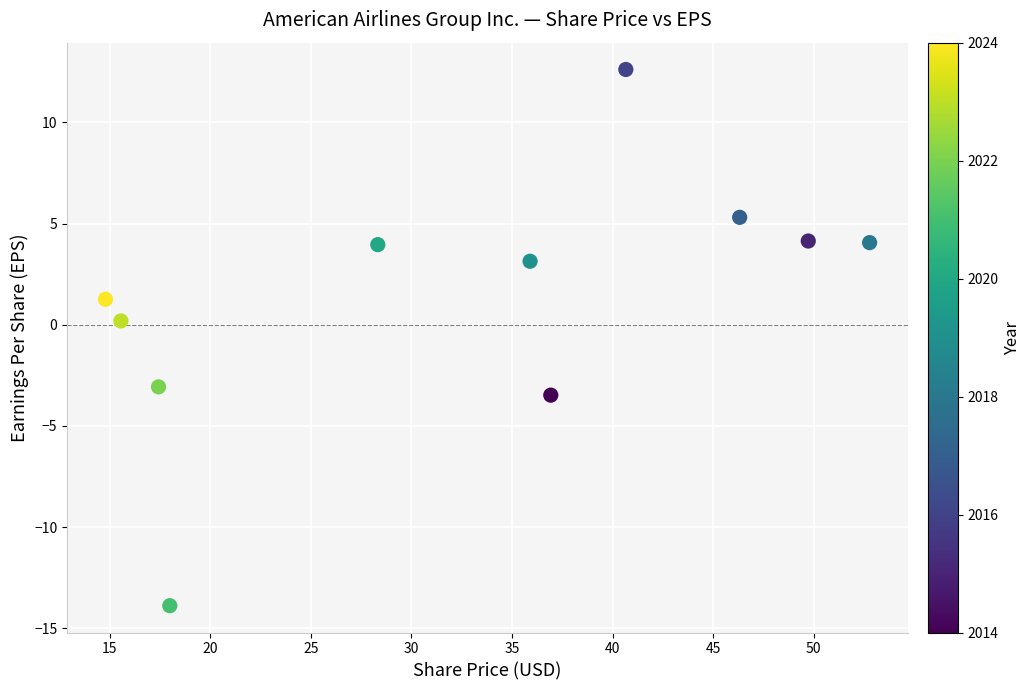

What is the range of X values (max minus min)?

38.0